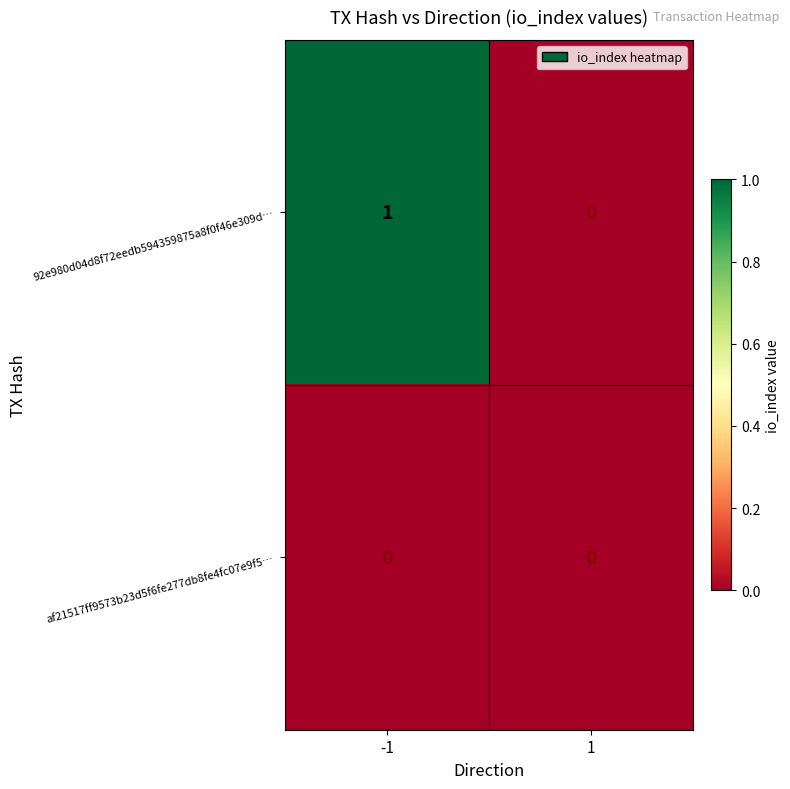

Which series has the largest total across all categories?

92e980d04d8f72eedb594359875a8f0f46e309d…